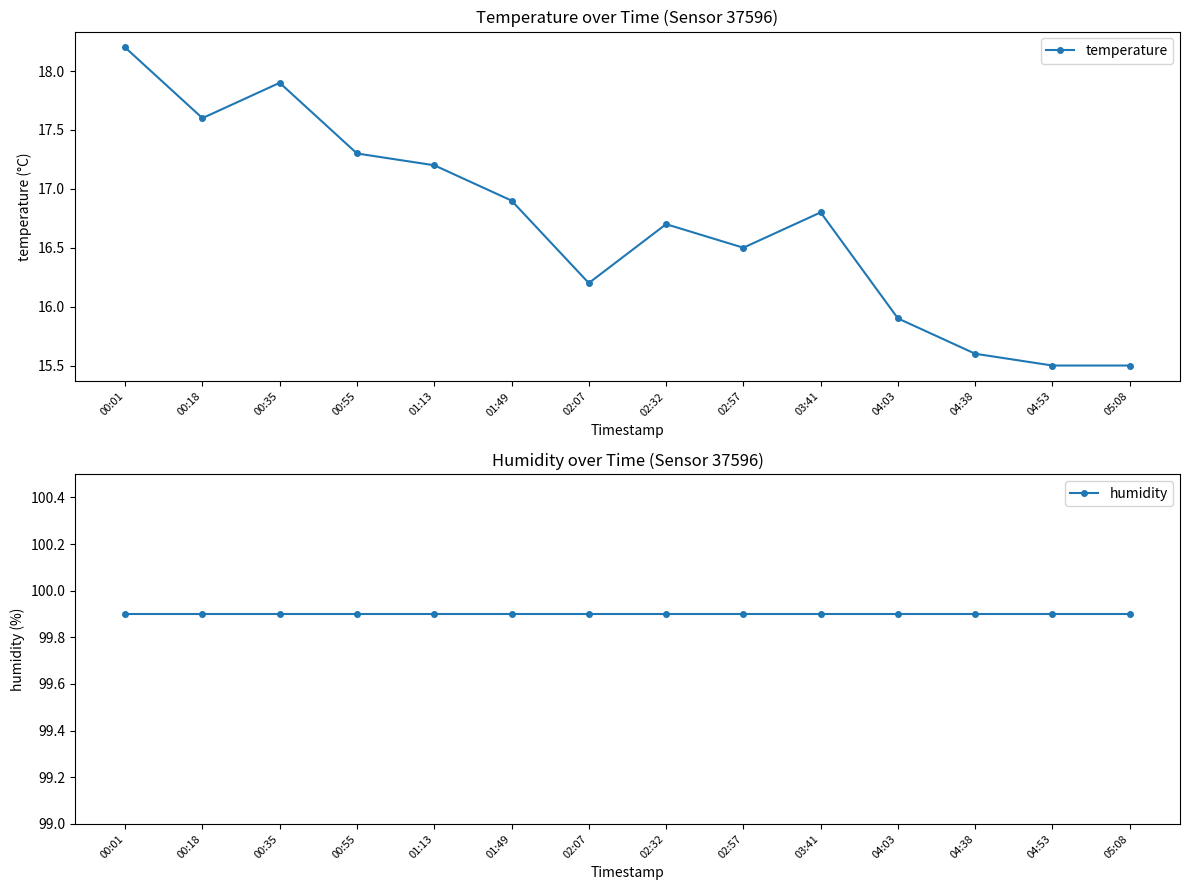

Is it true that temperature equals 16.8 at 03:41?

True